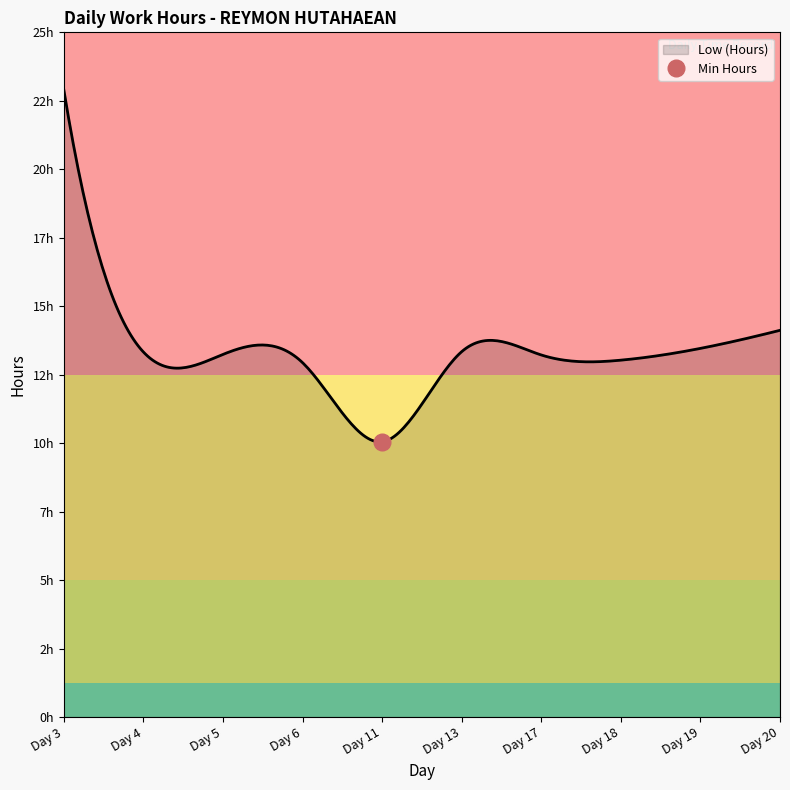

How many lines are shown in the chart?

1